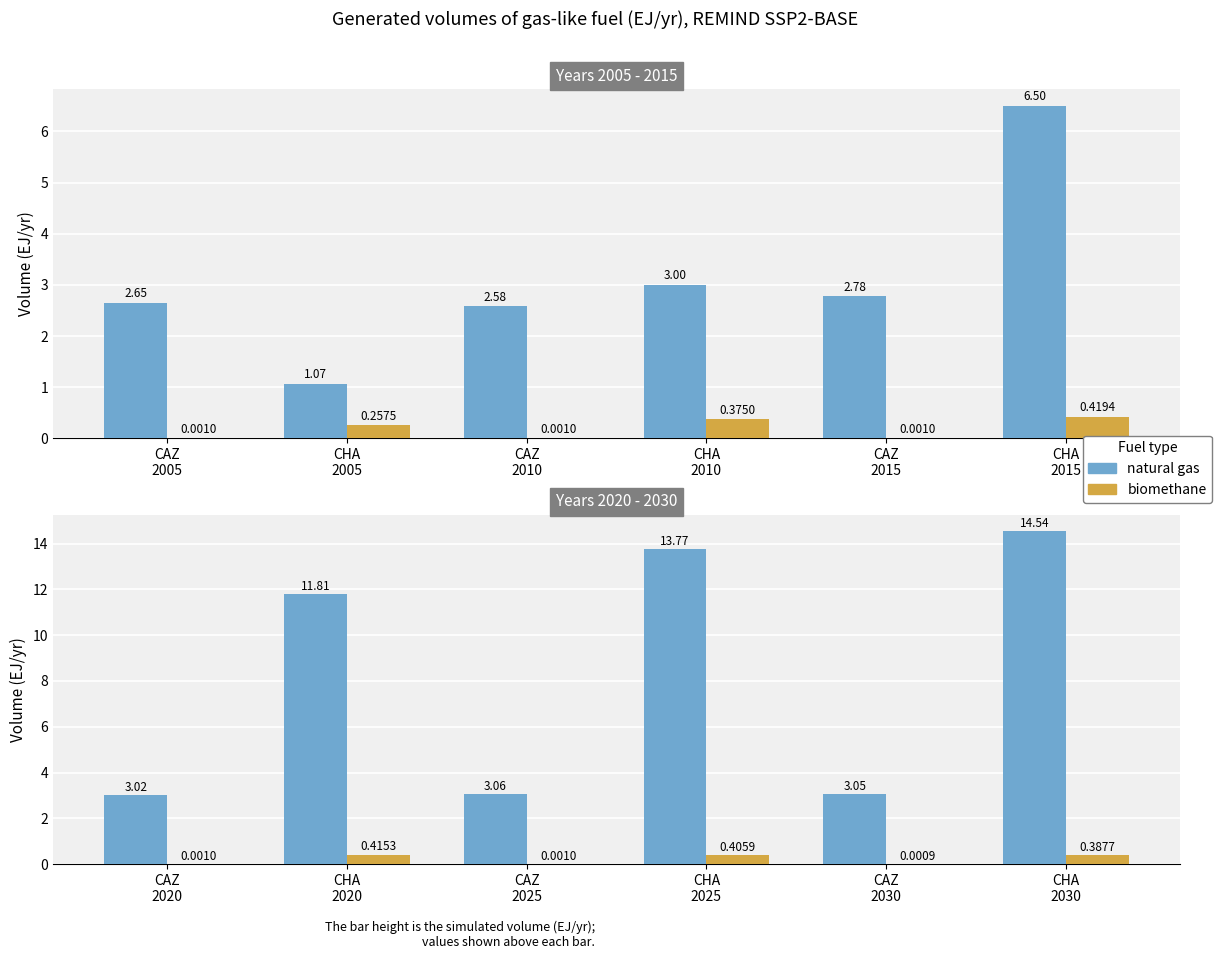

What position from the left is CHA 2020?

2